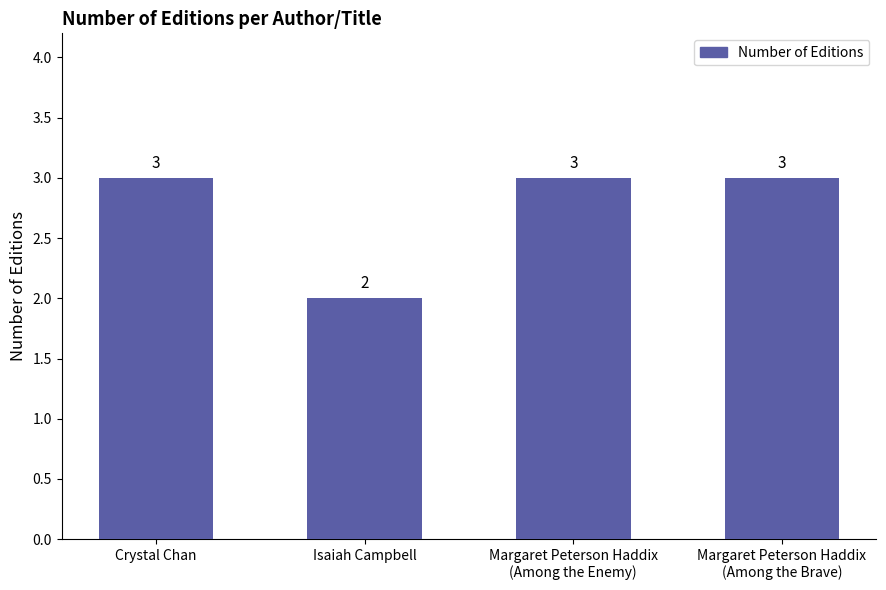

What is the label of the 3rd bar from the left?

Margaret Peterson Haddix
(Among the Enemy)